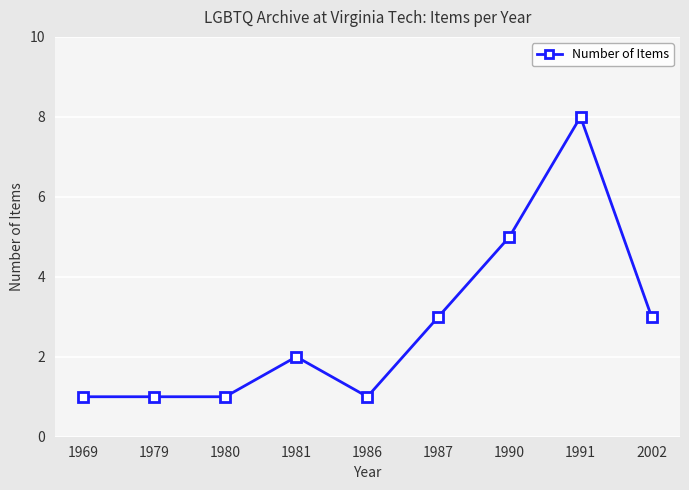

What is the value of the 6th point from the left?

3